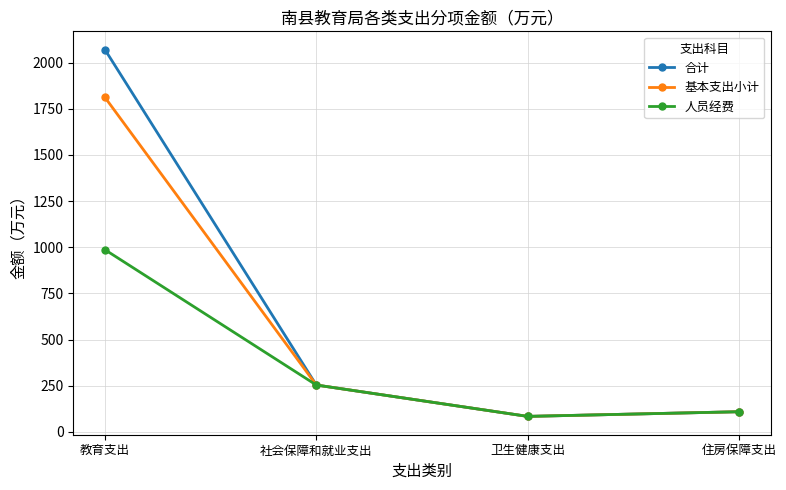

Rank the categories by 合计 value from lowest to highest.

卫生健康支出, 住房保障支出, 社会保障和就业支出, 教育支出